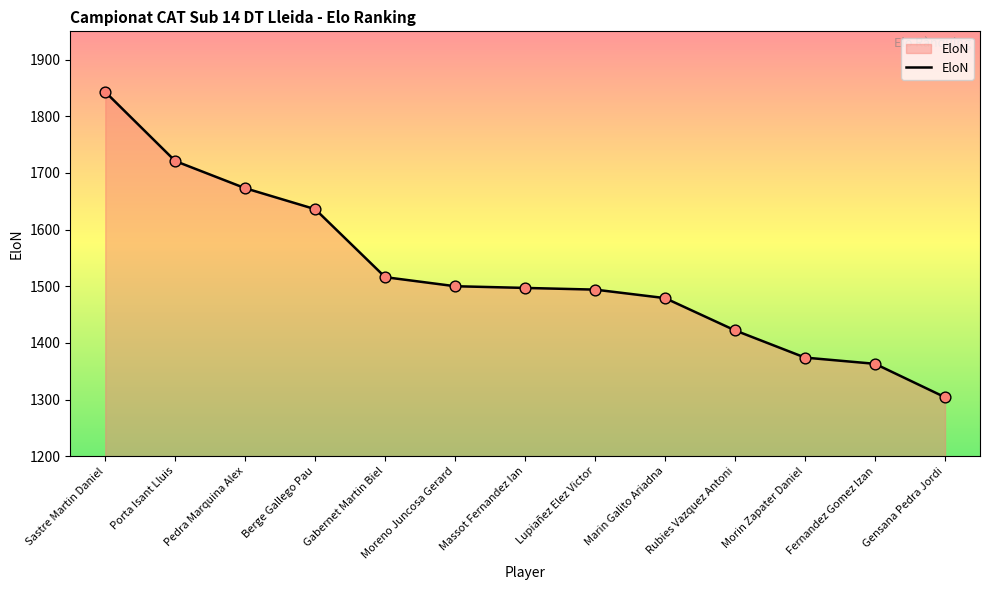

Approximately how many times larger is the value at Fernandez Gomez Izan compared to Berge Gallego Pau?

0.8